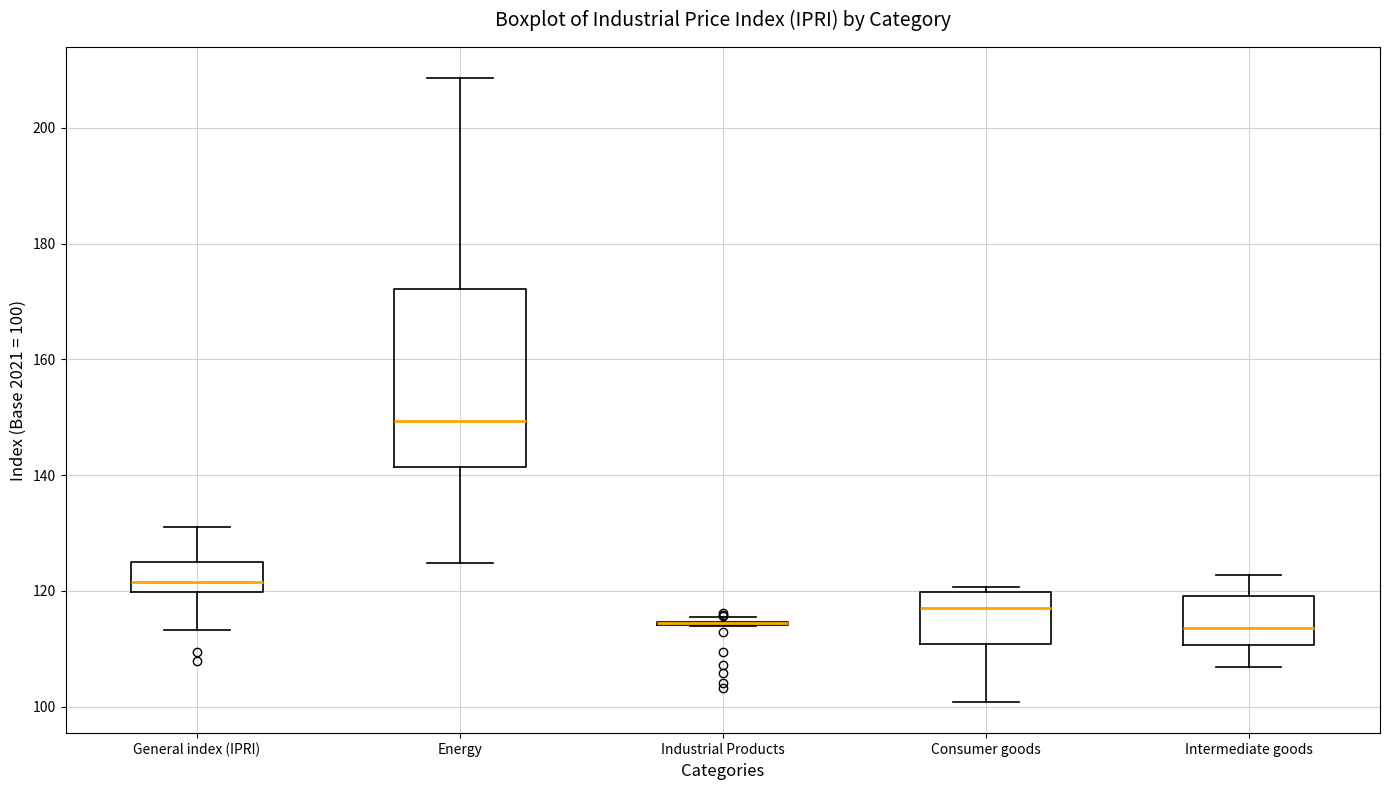

Reading left to right, transcribe this box plot: for each box, give where its median line is, the range the box spans, and where its two whiskers end, as read against the y-axis. The values are not printed on the chart, so give them approximately, as read against the axis.

General index (IPRI): median 122, box 120 to 126, whiskers 114 to 132
Energy: median 150, box 142 to 172, whiskers 124 to 208
Industrial Products: box collapsed to a line at 114, whiskers 114 to 116
Consumer goods: median 118, box 110 to 120, whiskers 100 to 120 (just above the box's upper edge)
Intermediate goods: median 114, box 110 to 120, whiskers 106 to 122